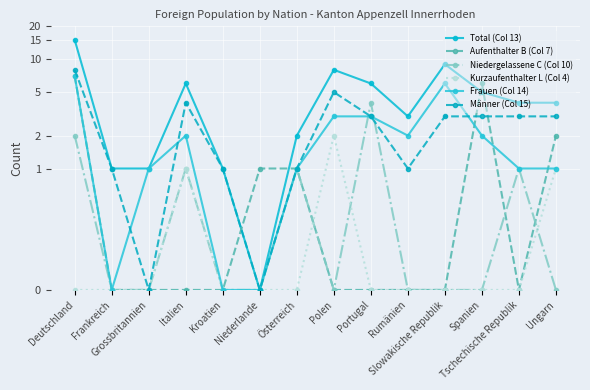

True or false: Niedergelassene C (Col 10) has a value of -2 at Rumänien.

False